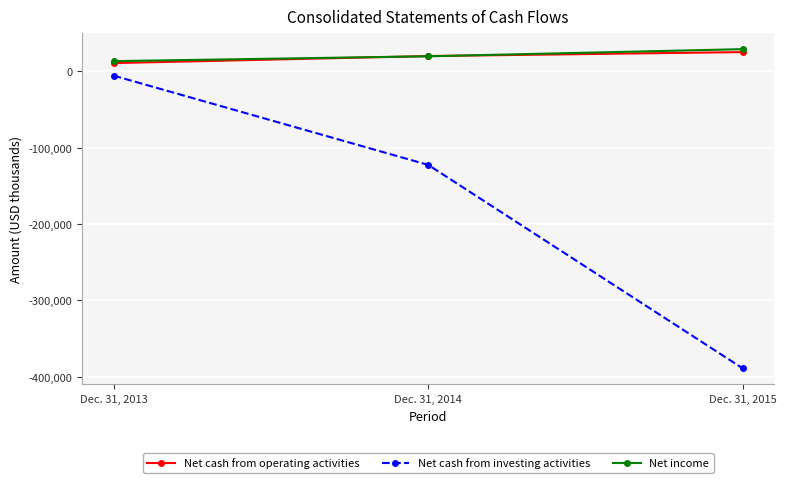

Between Dec. 31, 2014 and Dec. 31, 2015, which series saw the biggest shift?

Net cash from investing activities